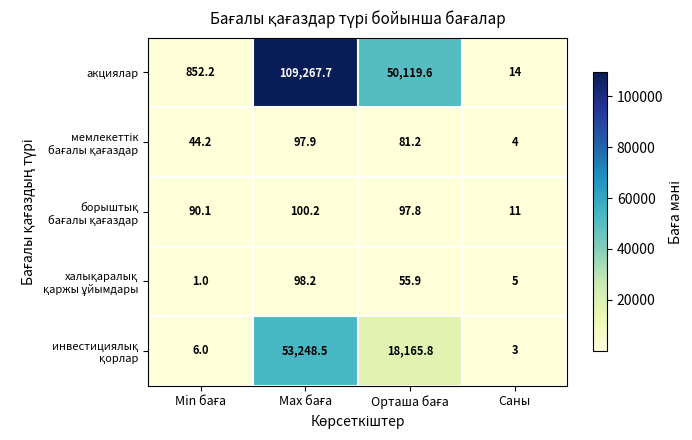

What is the smallest value displayed?

1.0